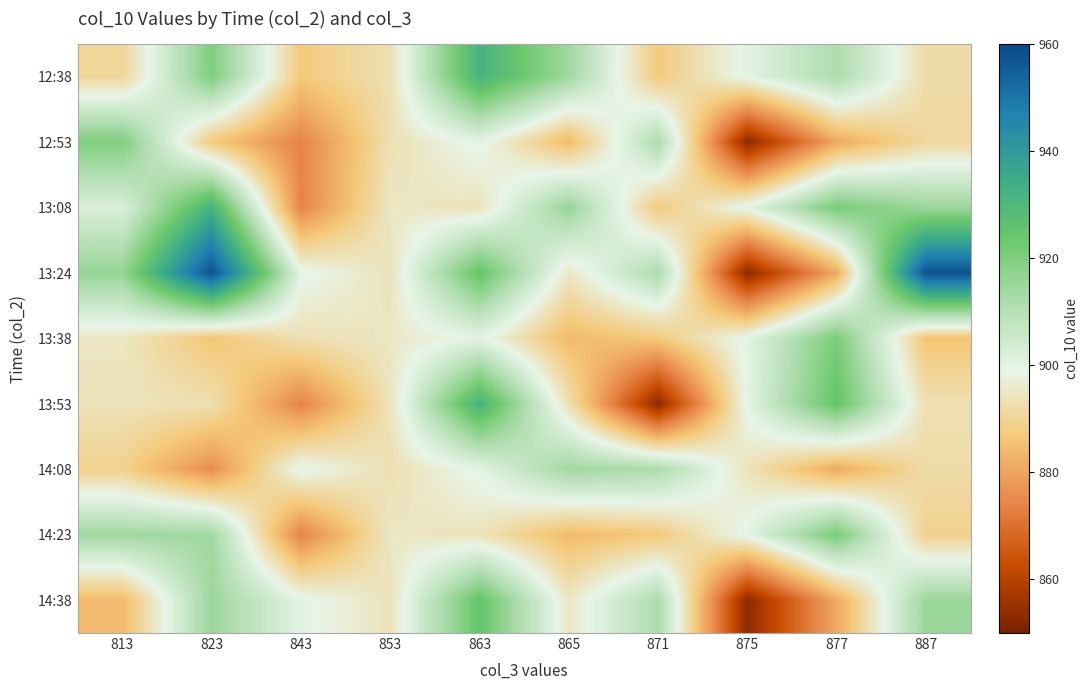

Count the number of categories in the chart.

10